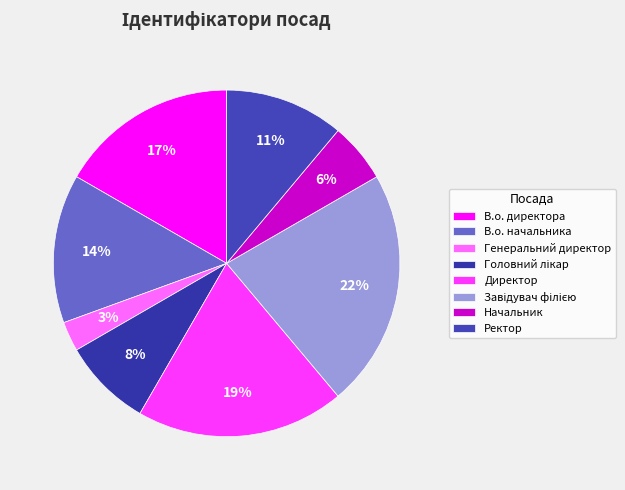

How many slices are in this pie chart?

8